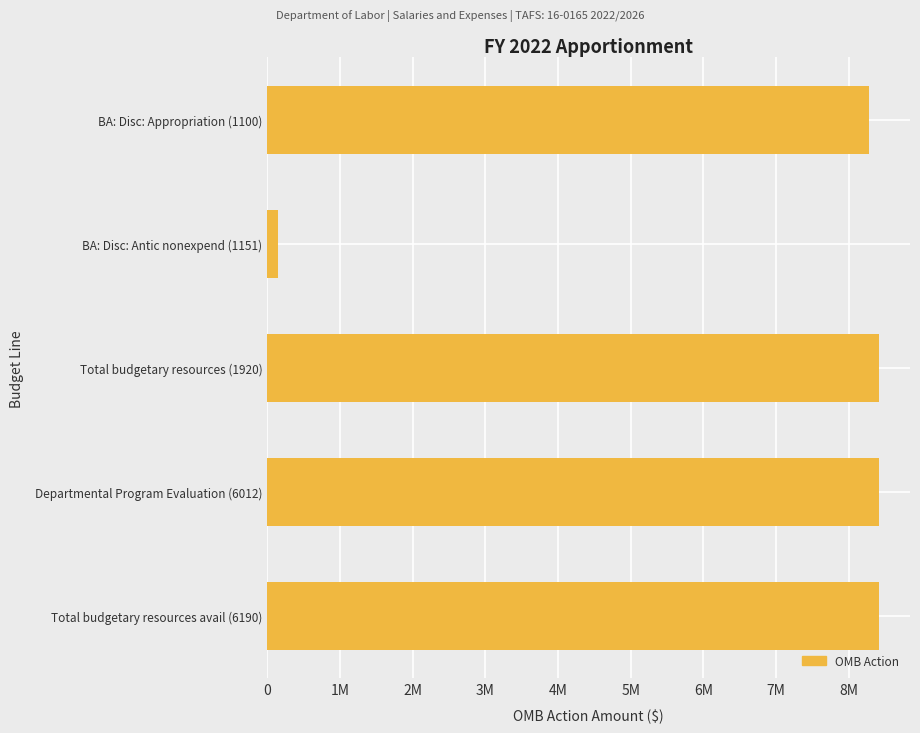

Are the bars horizontal?

Yes